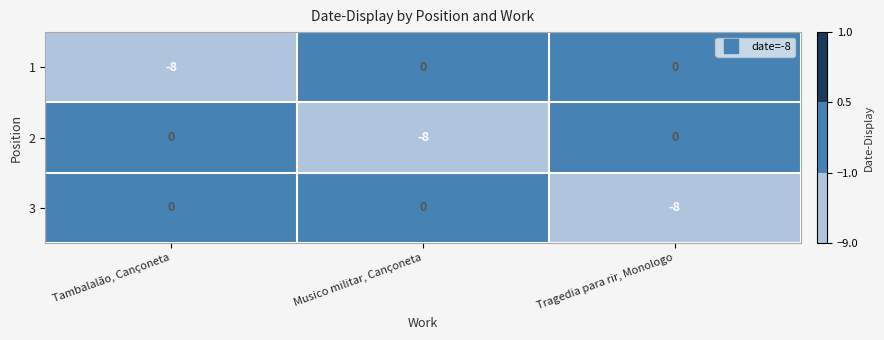

Reading right to left, what are all the values shown in this chart?

1: 0	0	-8
2: 0	-8	0
3: -8	0	0